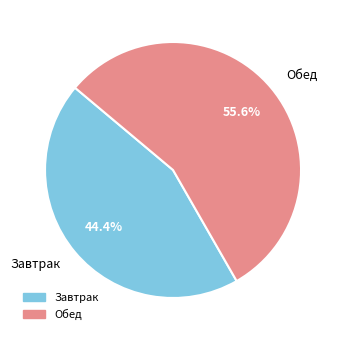

Count the number of slices in the pie.

2